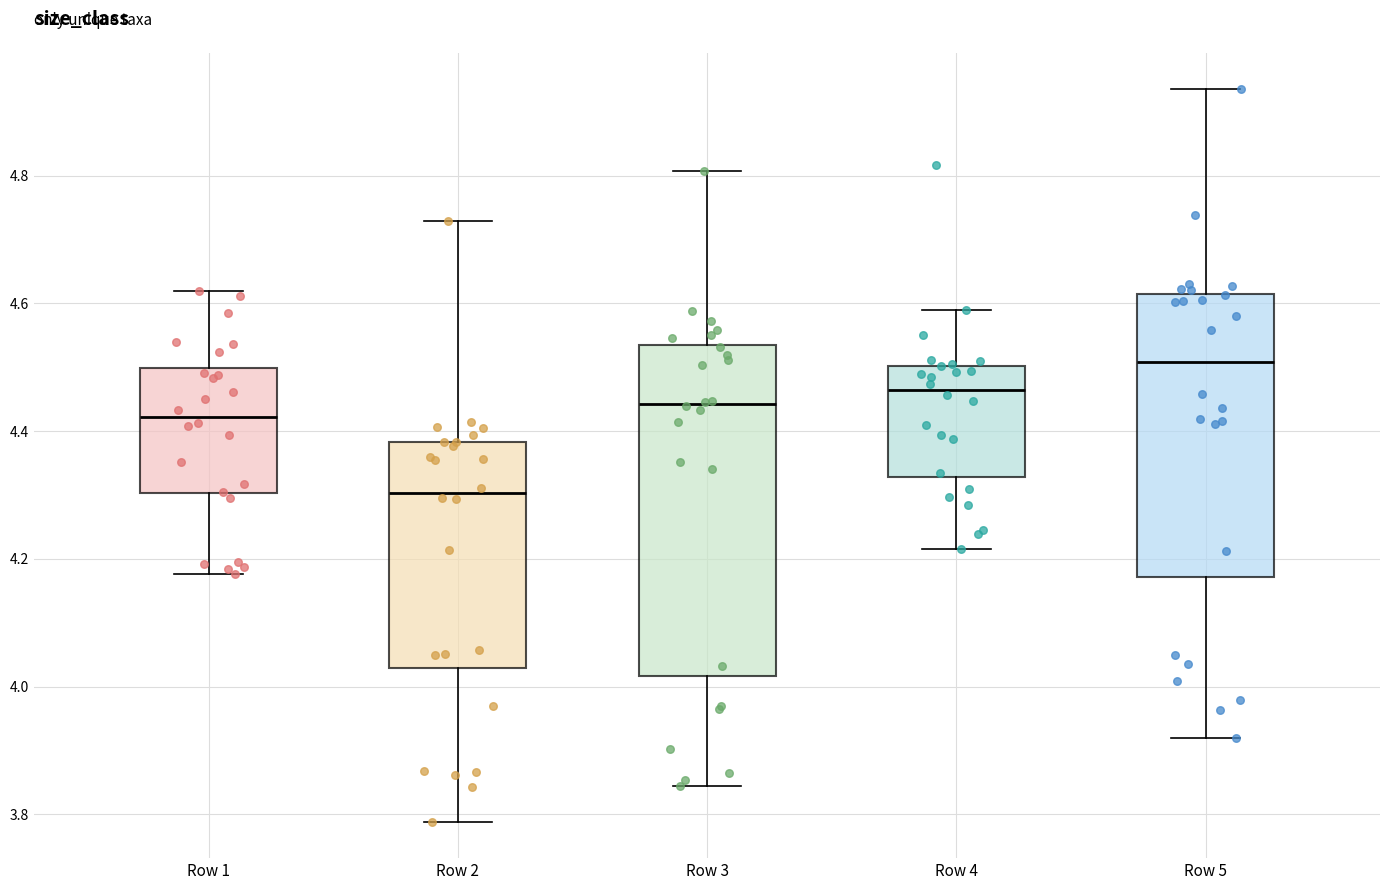

Which box is the tallest, from its lower edge to its upper edge?

Row 3